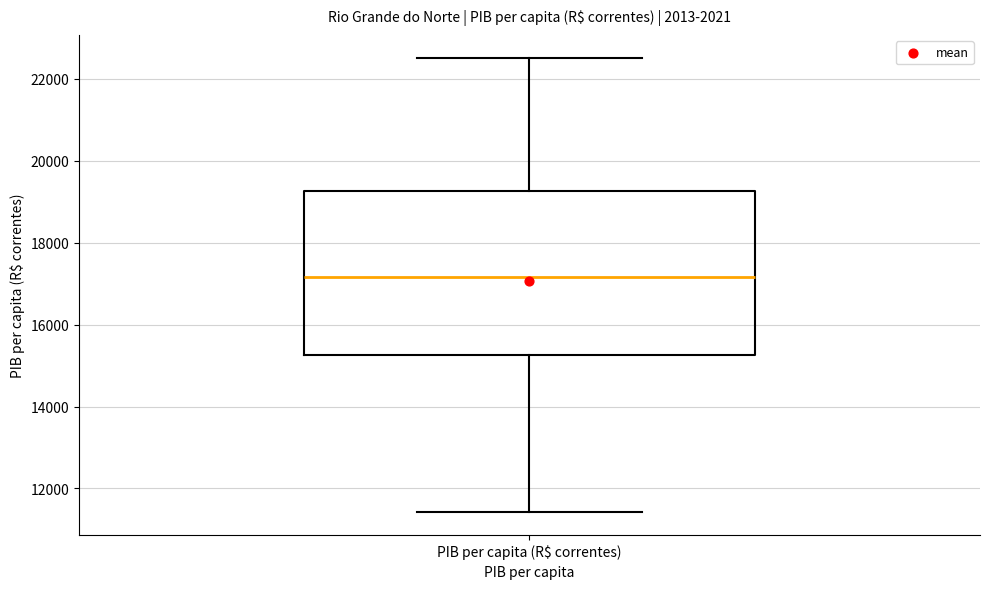

Read this box plot against the y-axis: the position of the median line, the range covered by the box, and the ends of both whiskers. The values are not printed on the chart, so give them approximately, as read against the axis.

median 17200, box 15200 to 19200, whiskers 11400 to 22600